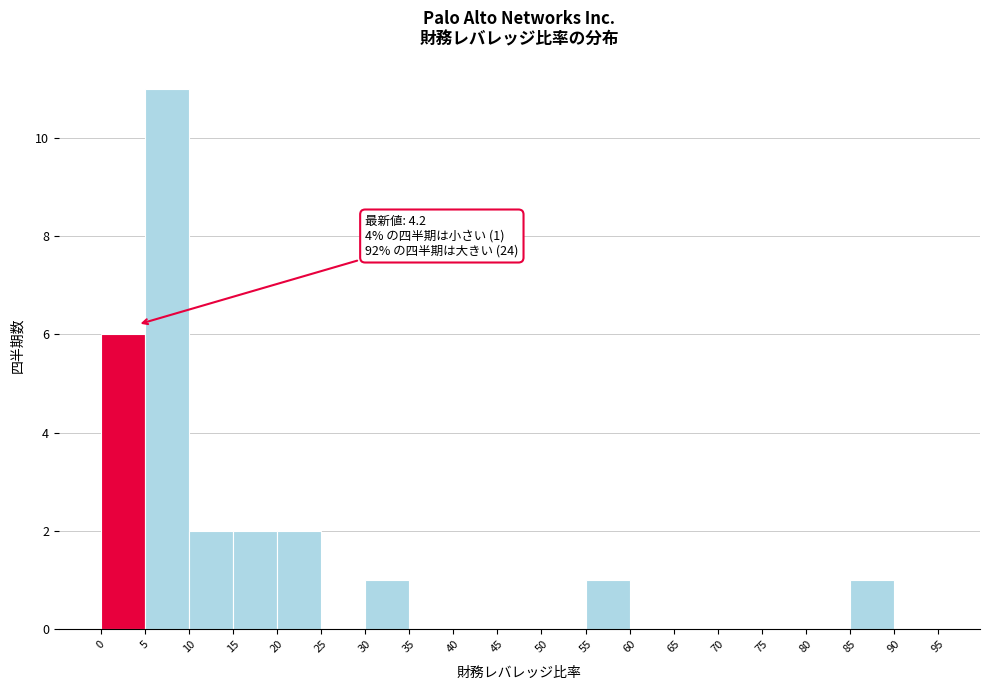

Over which range of the x-axis is the bar tallest?

5 to 10